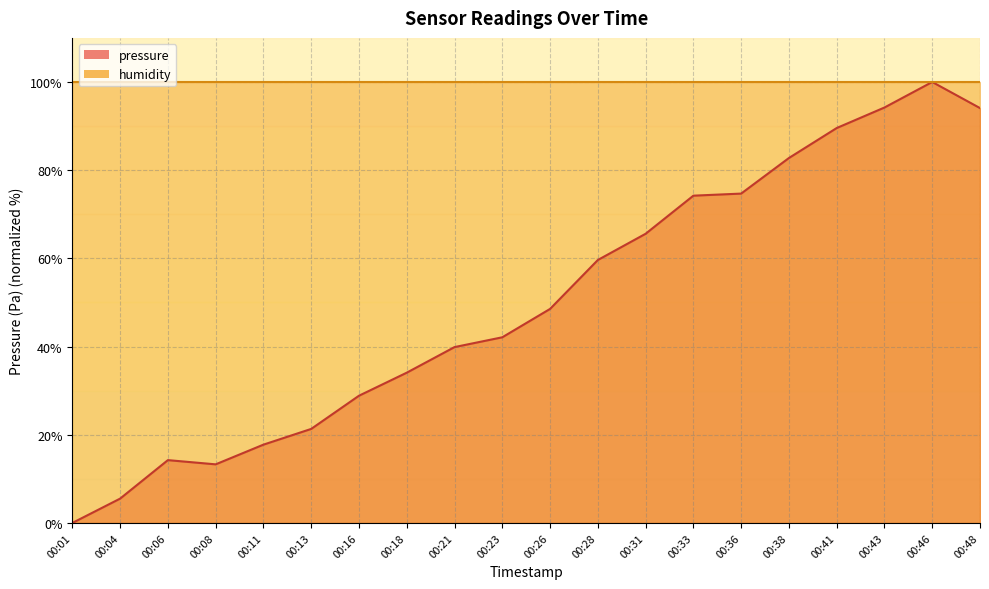

What is the difference between the values at 00:23 and 00:38?

40.7